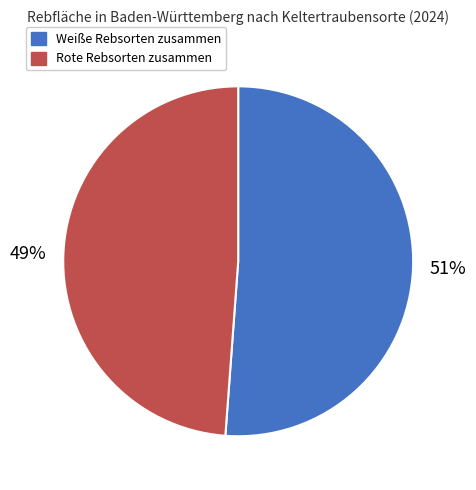

How many segments does this pie chart have?

2